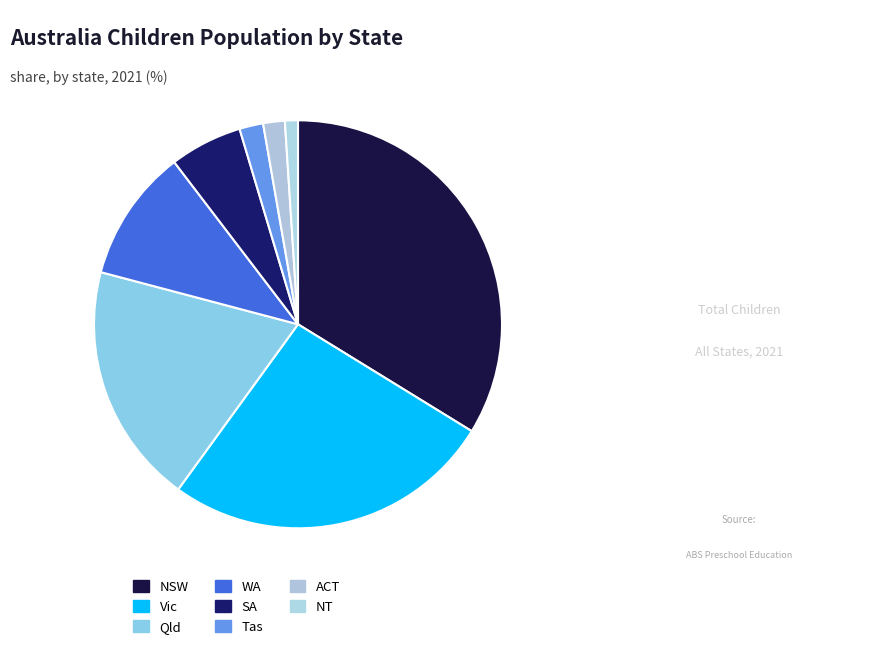

Is Tas the majority of the pie?

No